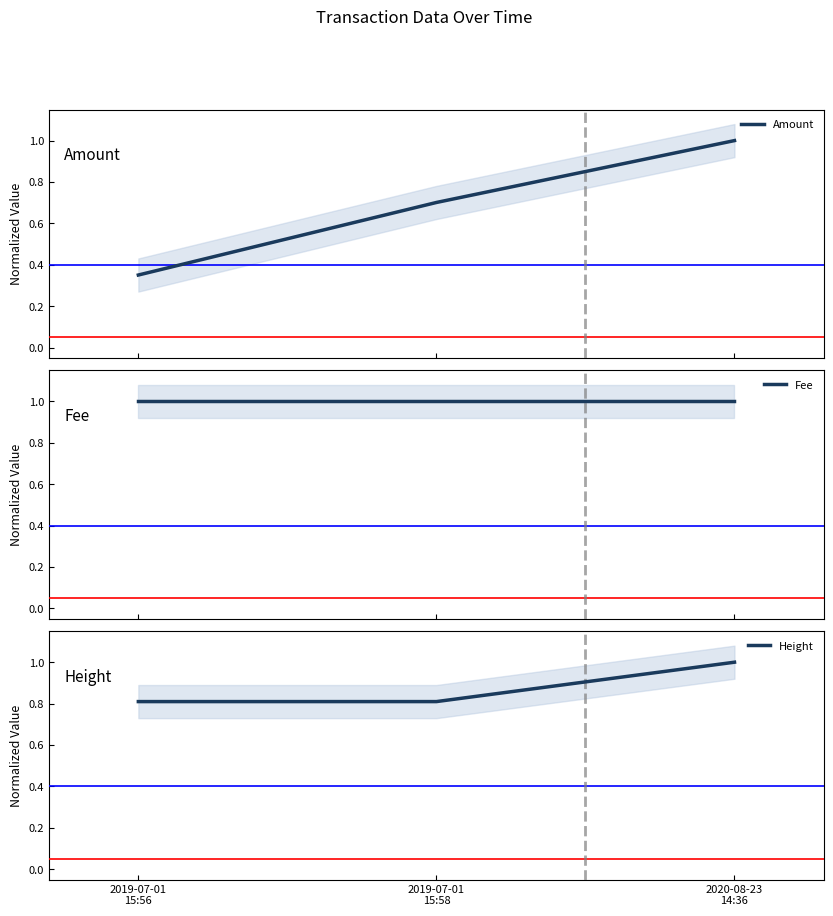

At how many categories does at least one series exceed 0?

3